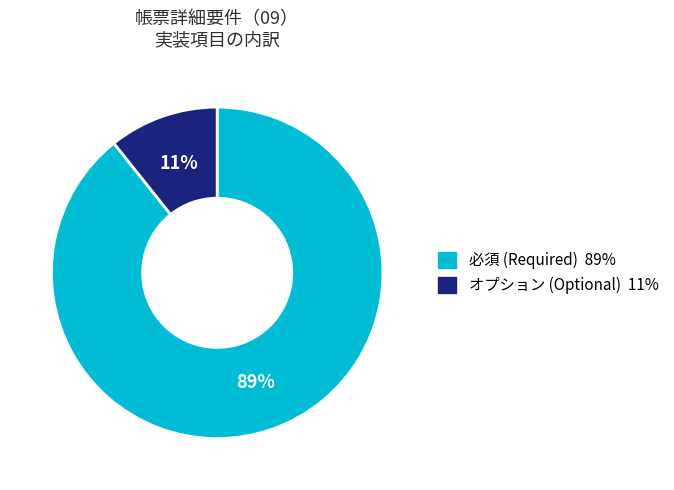

Is there a majority slice in this chart?

Yes